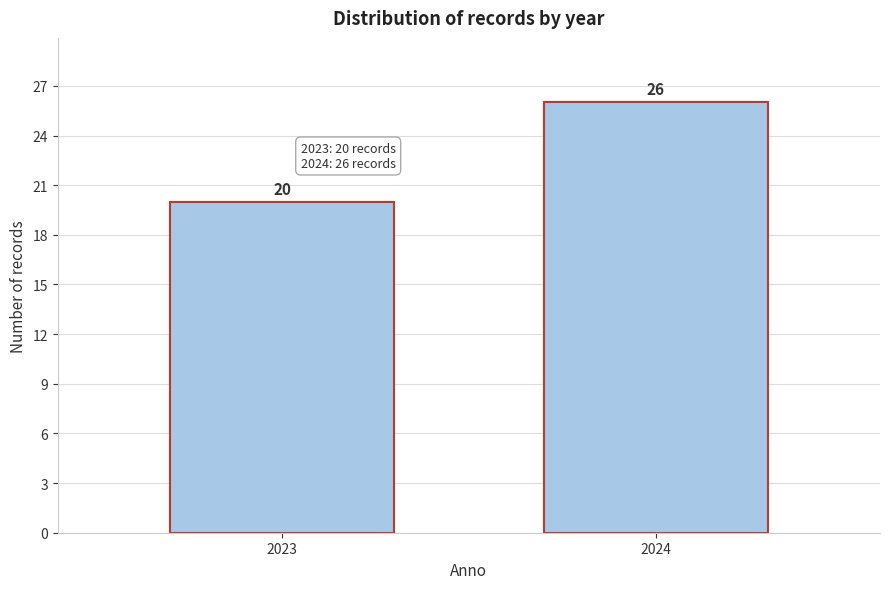

Reading left to right, what are all the values shown in this chart?

2023=20	2024=26